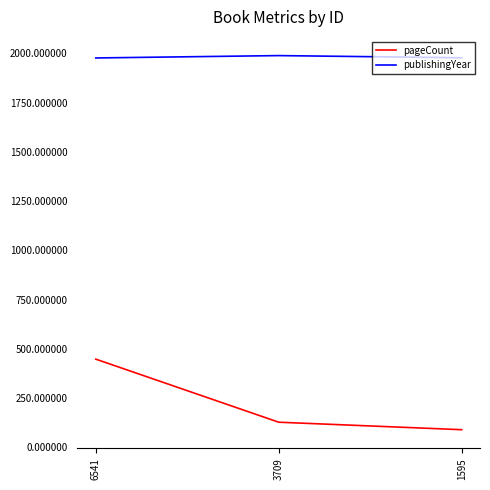

The value of pageCount at 6541 is 448. True or false?

True